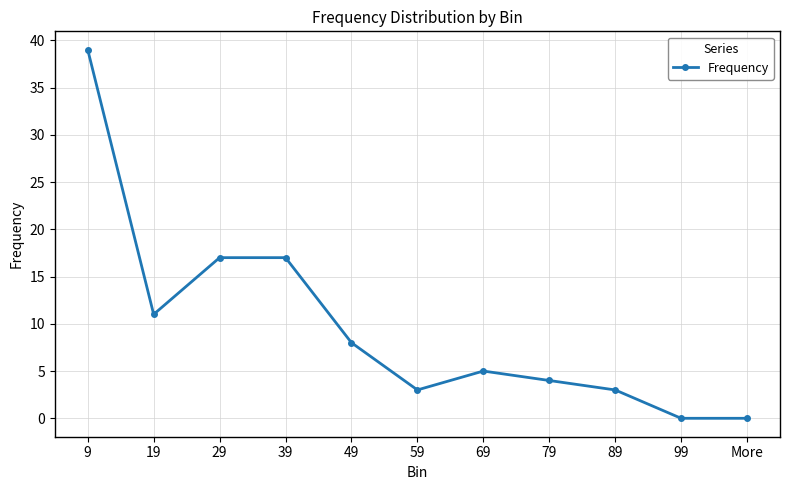

Does the chart have visible grid lines?

Yes